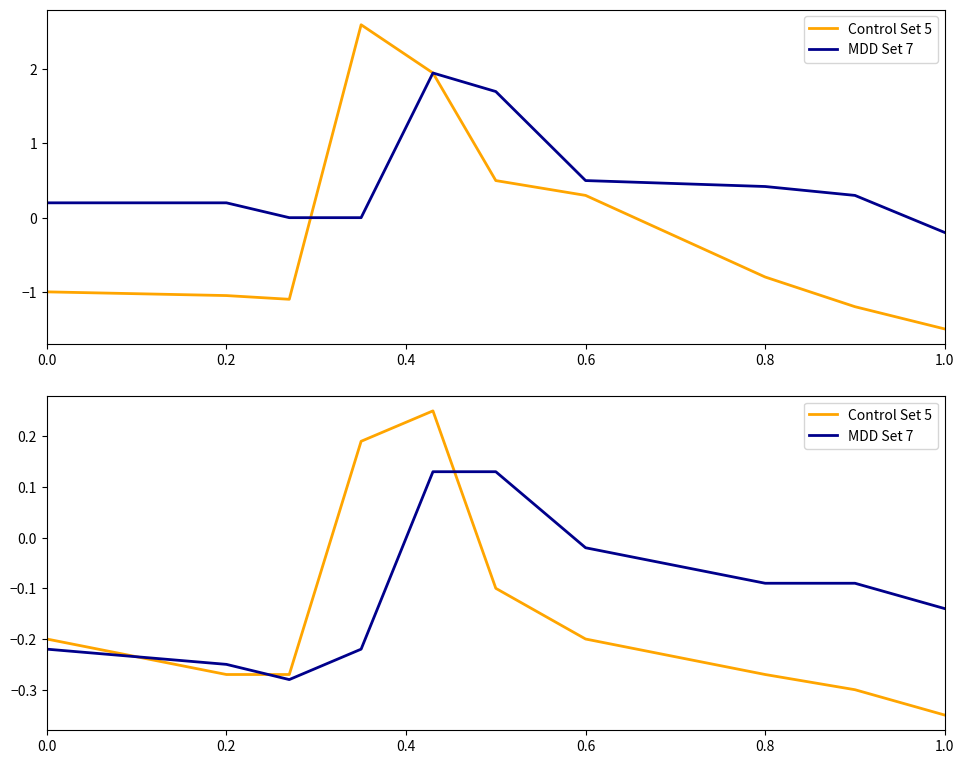

Which series ends up on top after the final intersection of Control Set 5 and MDD Set 7?

MDD Set 7